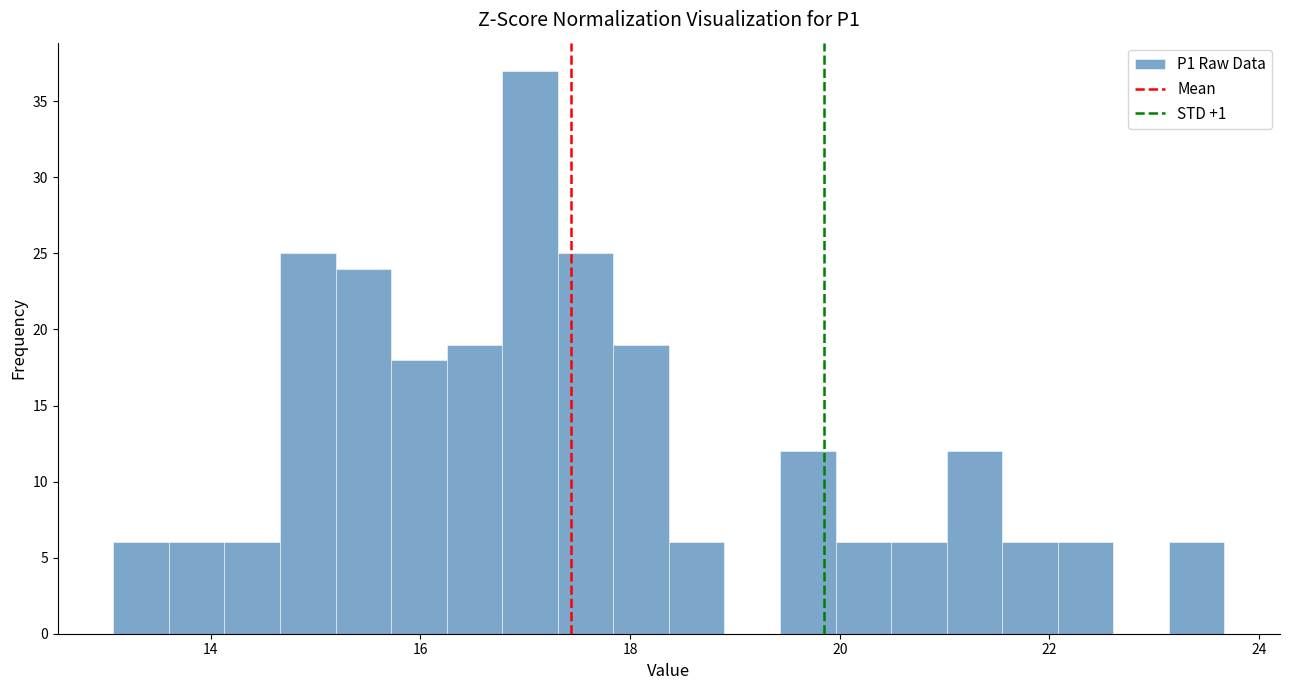

Read against the x-axis, roughly where is the centre of the tallest bar?

17.0